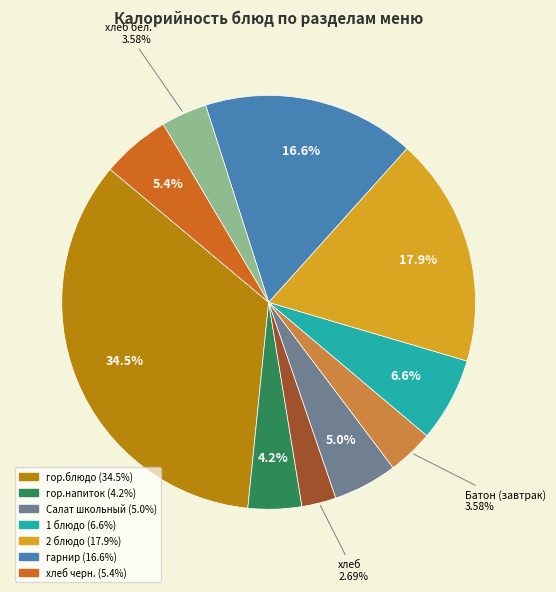

Does any single category account for the majority?

No